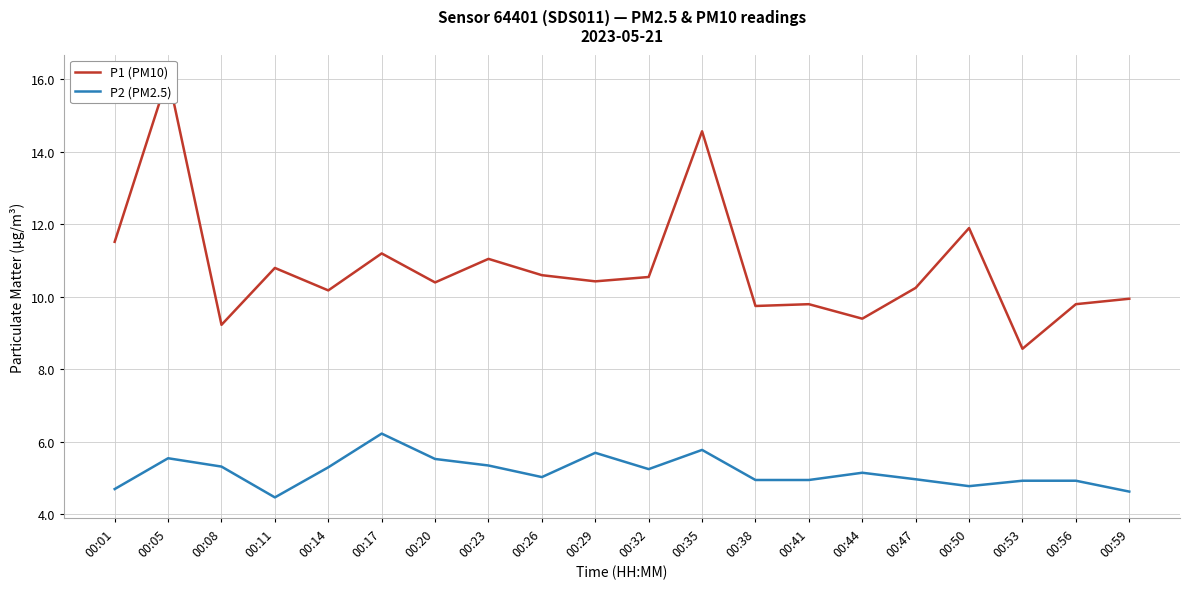

Reading left to right, what are all the values shown in this chart?

P1 (PM10): 11.5	16.1	9.2	10.8	10.2	11.2	10.4	11.1	10.6	10.4	10.6	14.6	9.8	9.8	9.4	10.2	11.9	8.6	9.8	9.9
P2 (PM2.5): 4.7	5.5	5.3	4.5	5.3	6.2	5.5	5.3	5.0	5.7	5.2	5.8	5.0	5.0	5.2	5.0	4.8	4.9	4.9	4.6